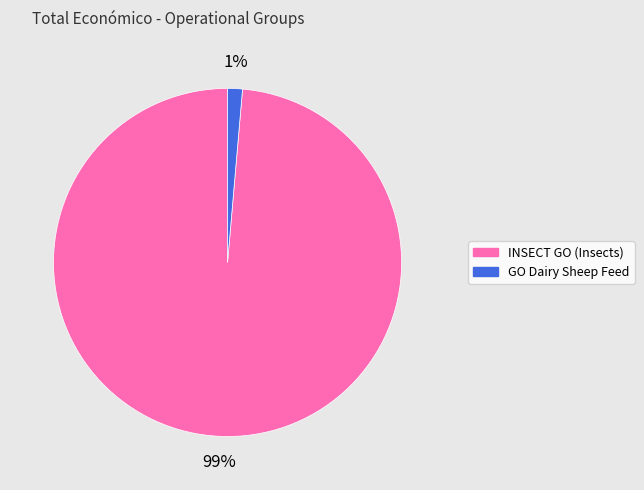

Which slice represents more than half of the pie?

INSECT GO (Insects)